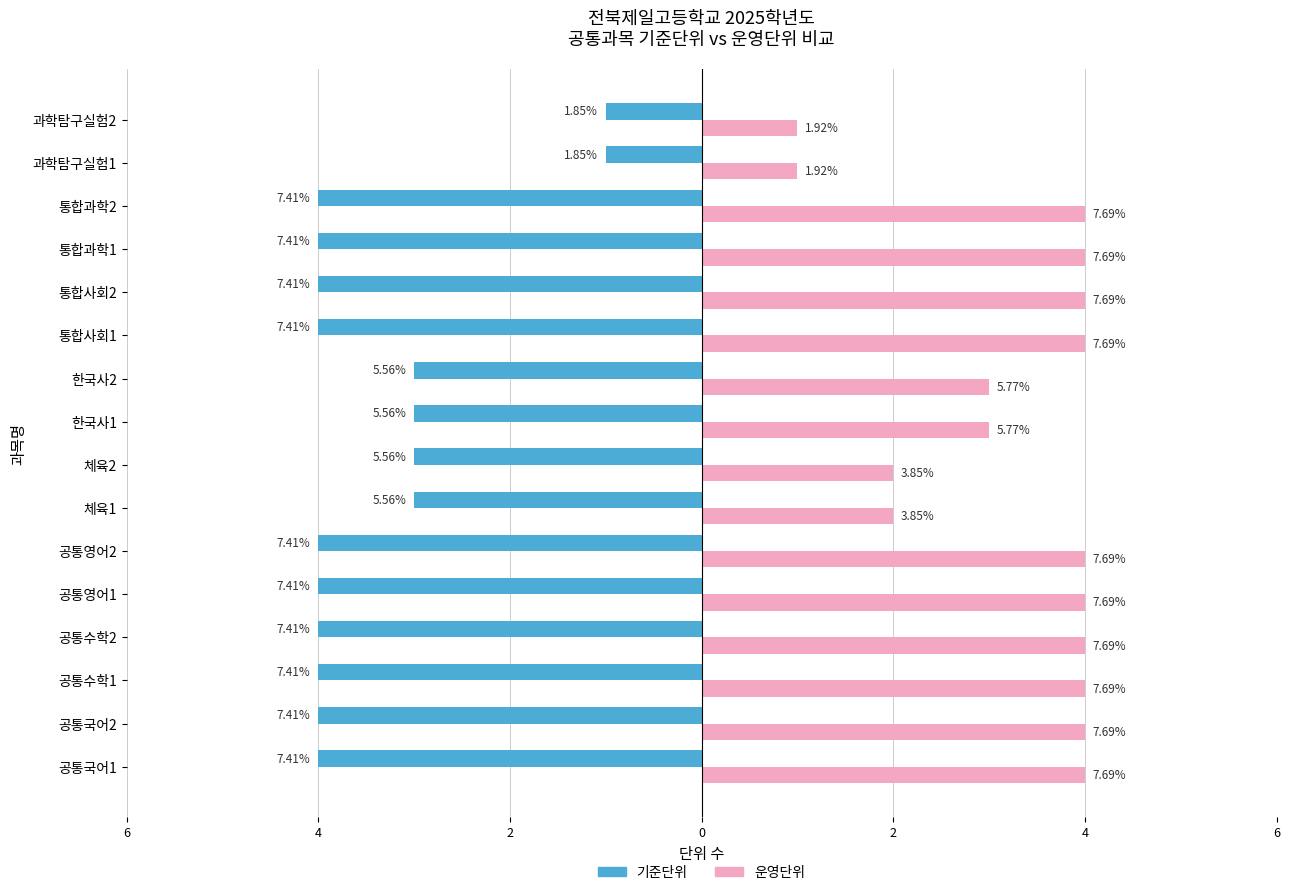

Reading left to right, transcribe all the data shown in this chart.

기준단위: -4	-4	-4	-4	-4	-4	-3	-3	-3	-3	-4	-4	-4	-4	-1	-1
운영단위: 4	4	4	4	4	4	2	2	3	3	4	4	4	4	1	1